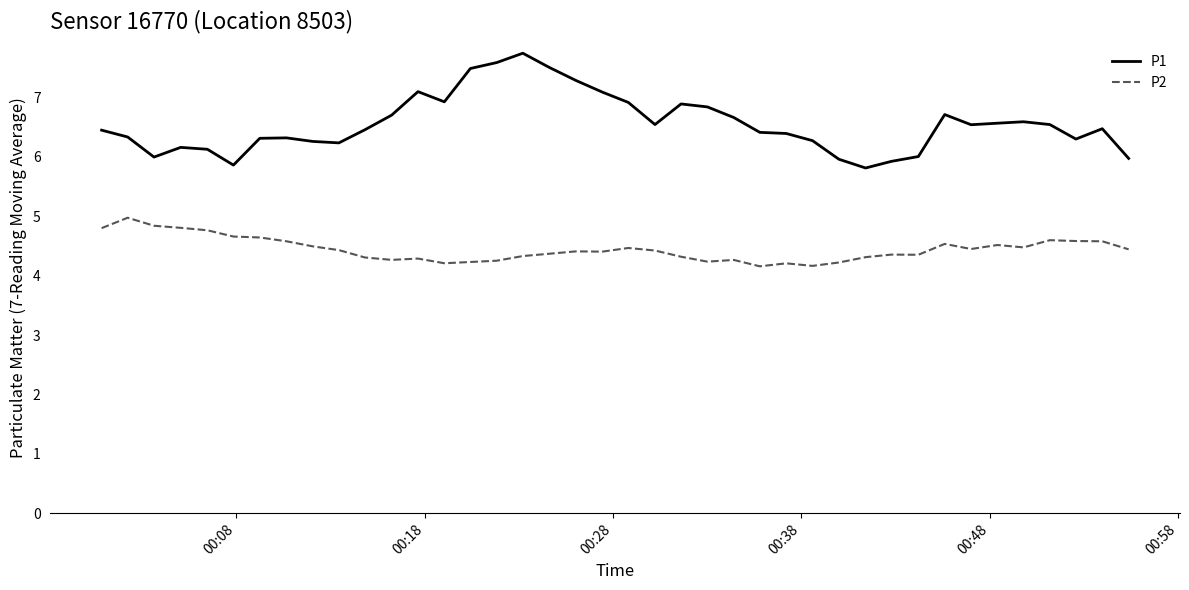

What is the maximum value shown in the chart?

7.7